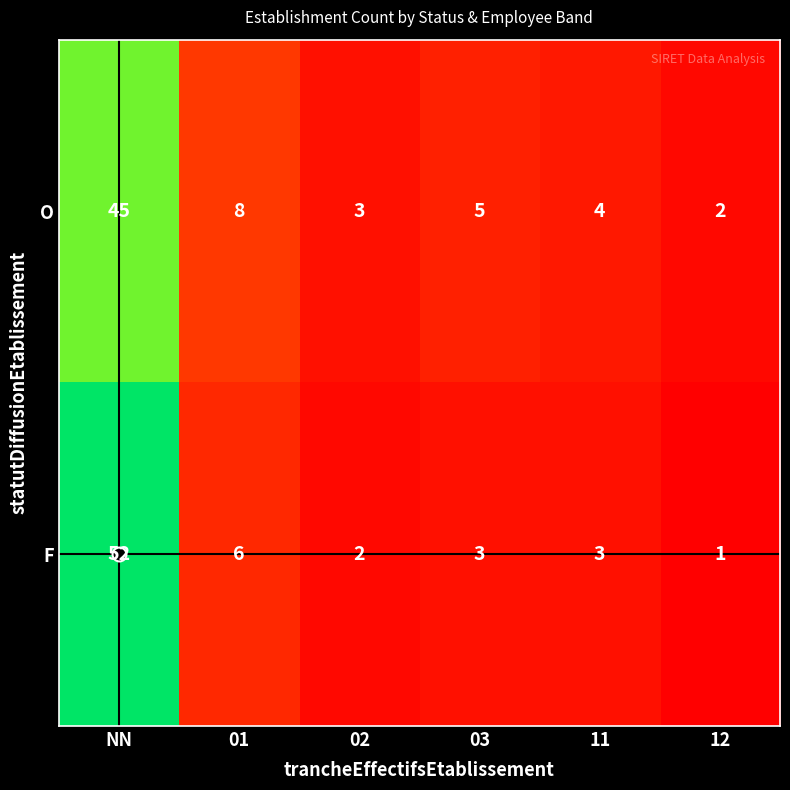

At how many categories does at least one series exceed 1?

6